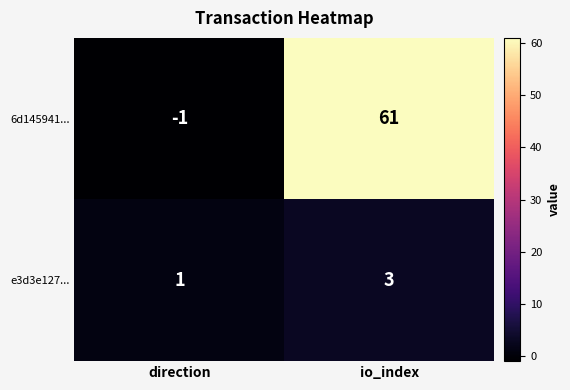

The e3d3e127... series shows 2 at io_index. True or false?

False